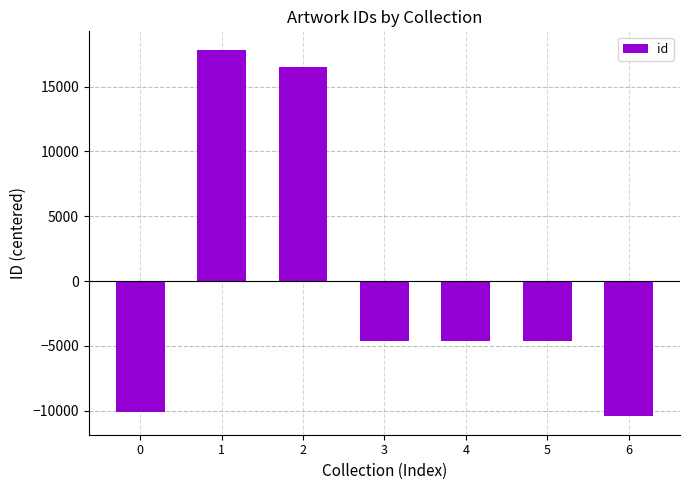

Count the number of values greater than -4599.

3